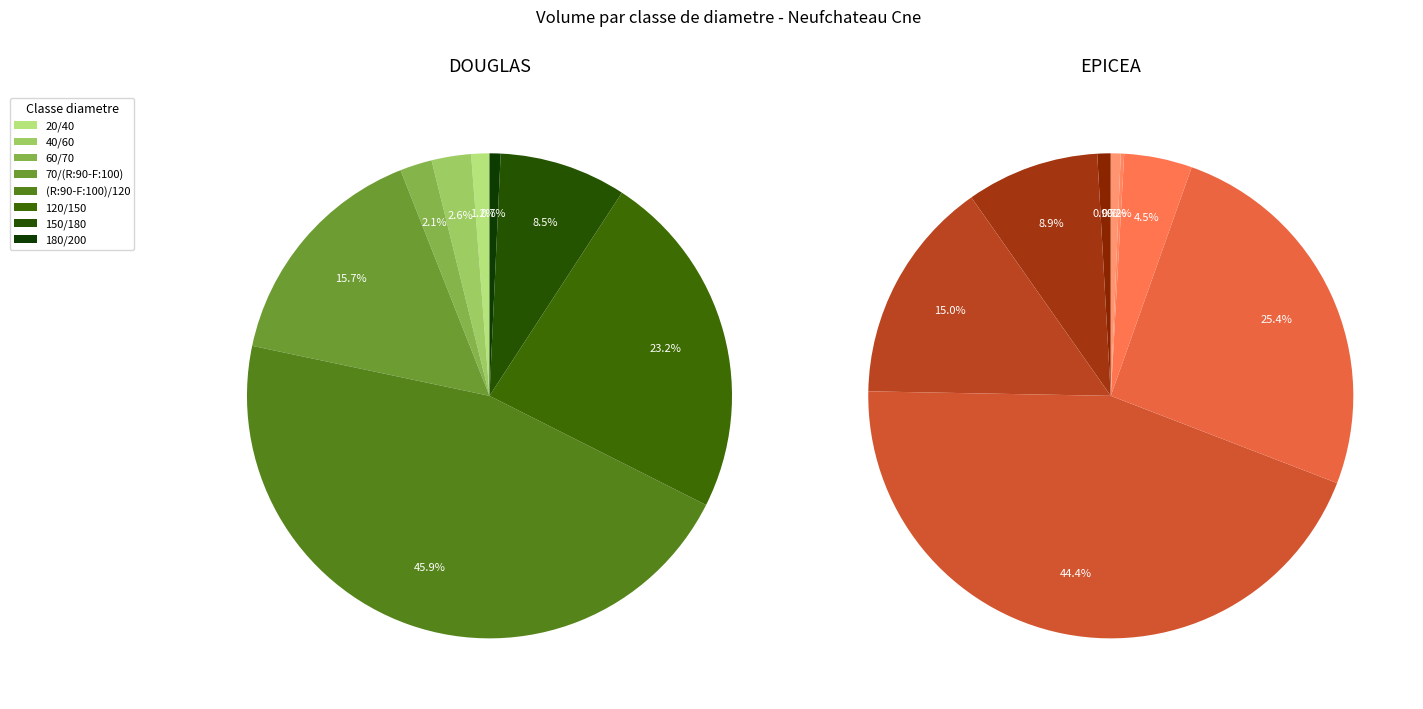

How many segments does this pie chart have?

8